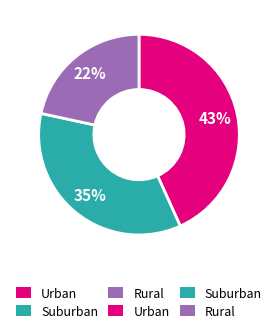

Is there a majority slice in this chart?

No